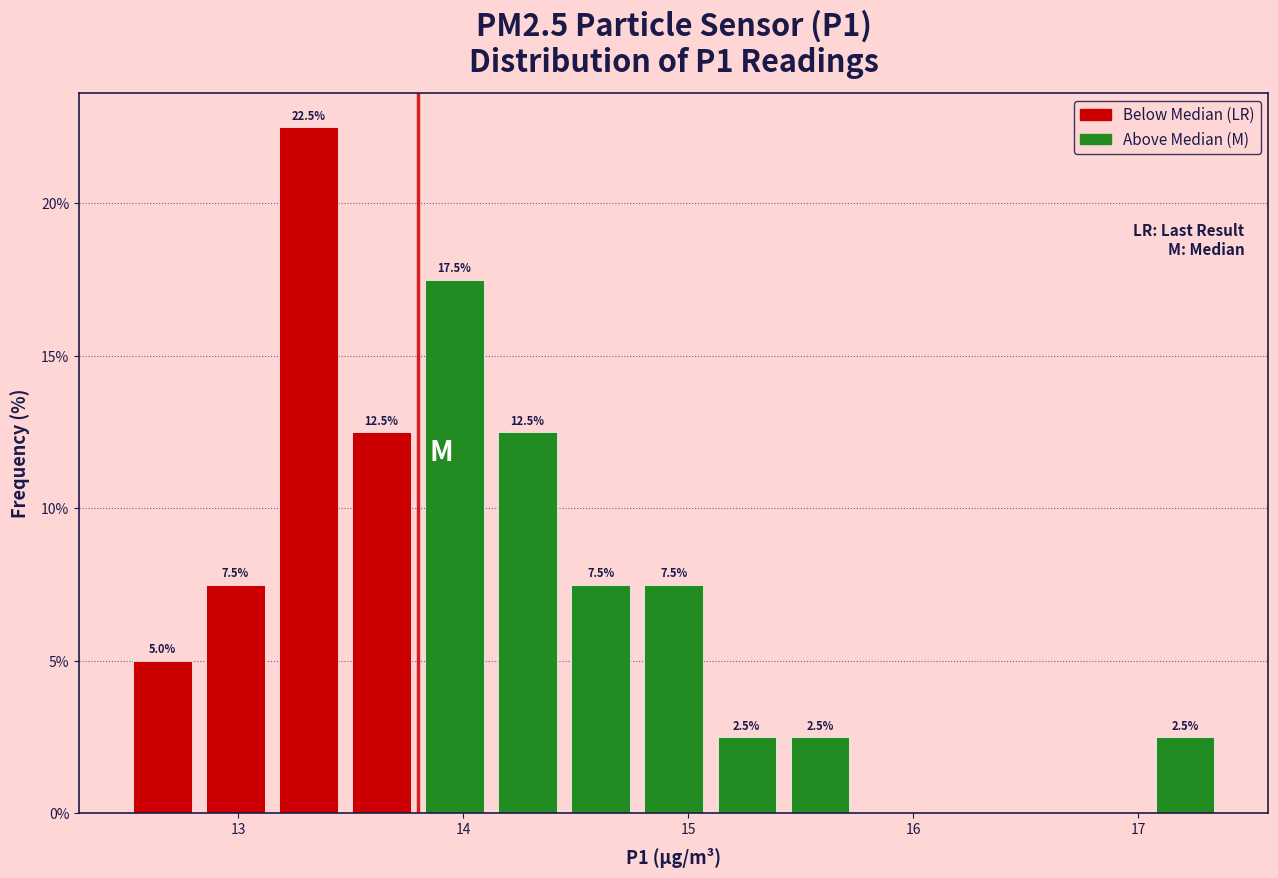

Read against the x-axis, roughly where is the centre of the tallest bar?

13.3